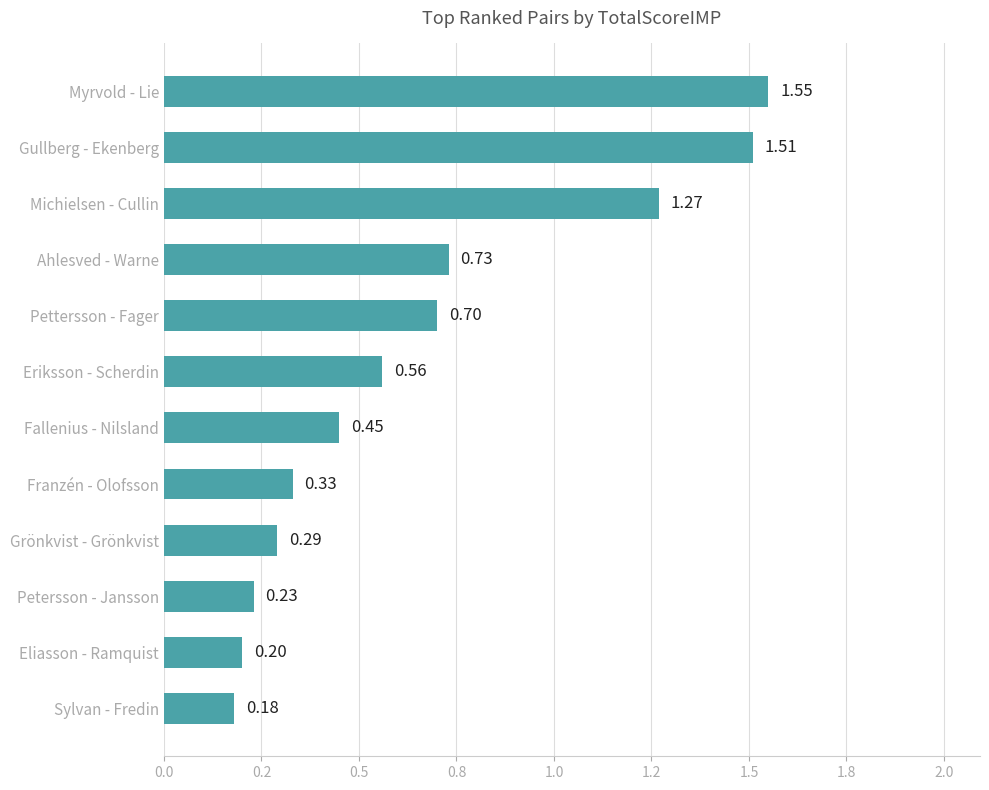

Count the values in the range 0 to 1.

9